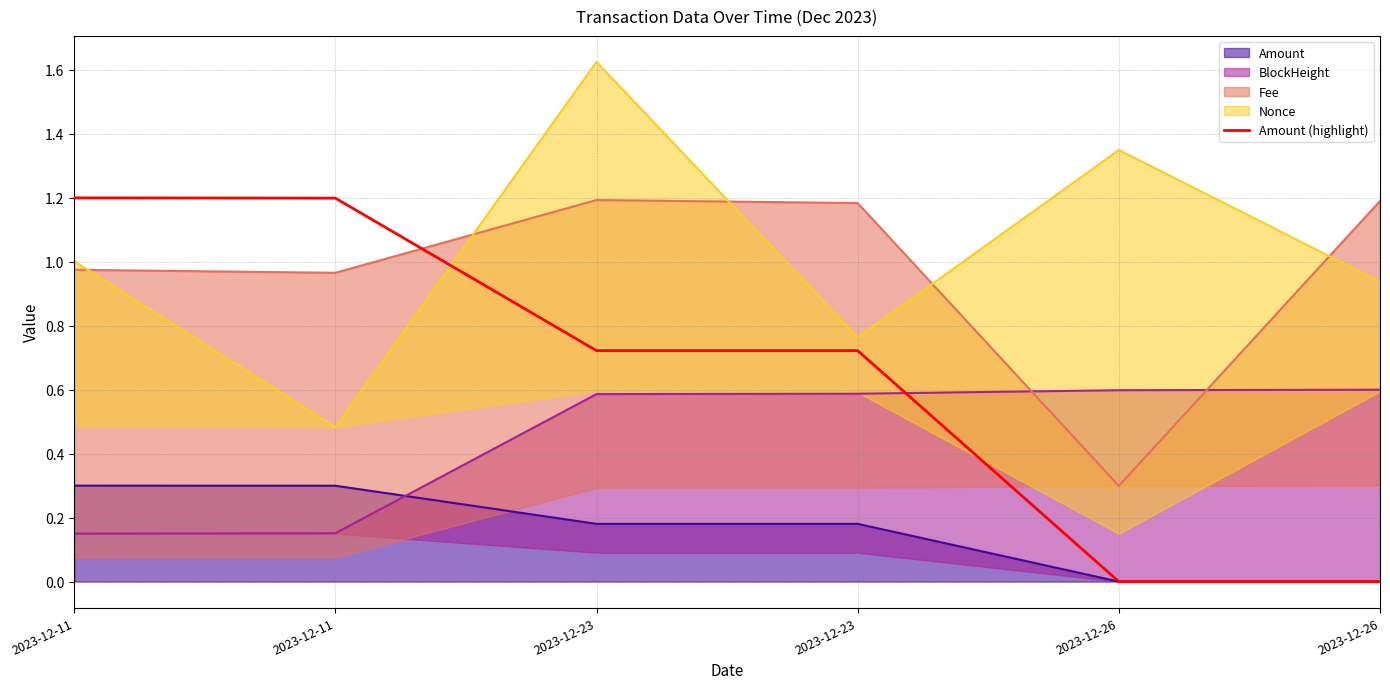

Rank the categories by value from highest to lowest.

2023-12-11, 2023-12-11, 2023-12-23, 2023-12-23, 2023-12-26, 2023-12-26